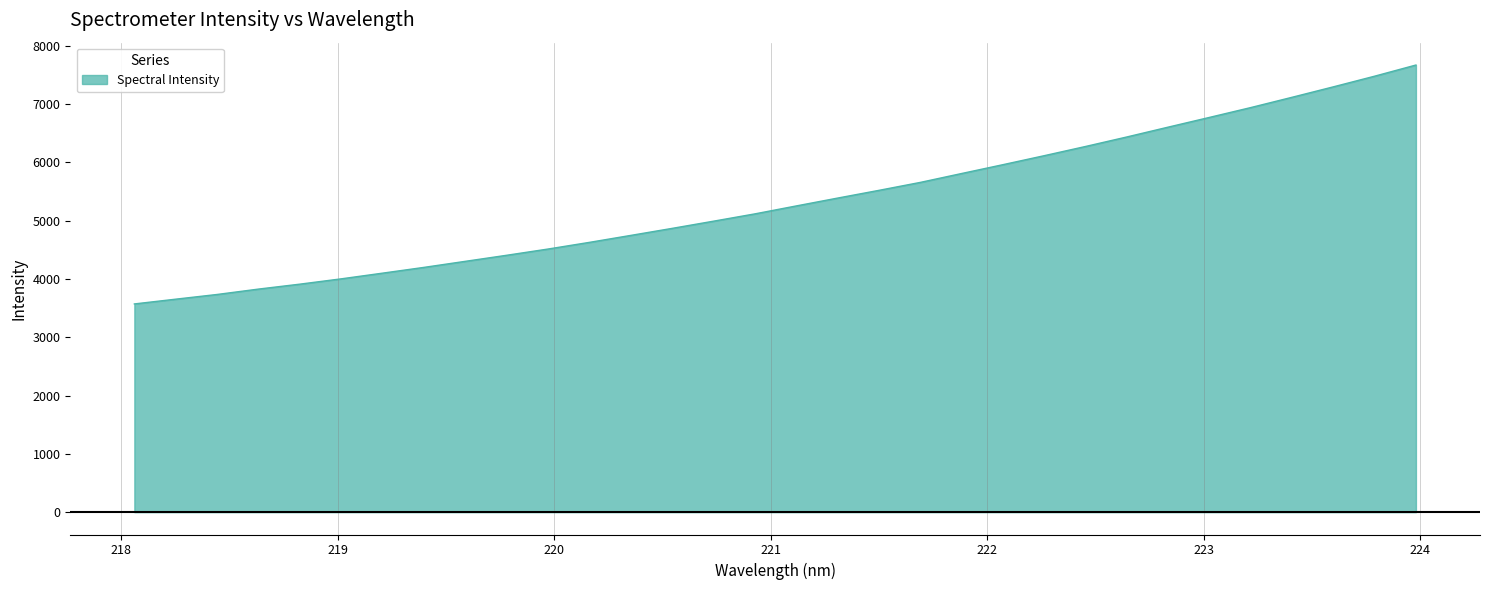

What is the difference between the maximum and minimum values?

4099.0